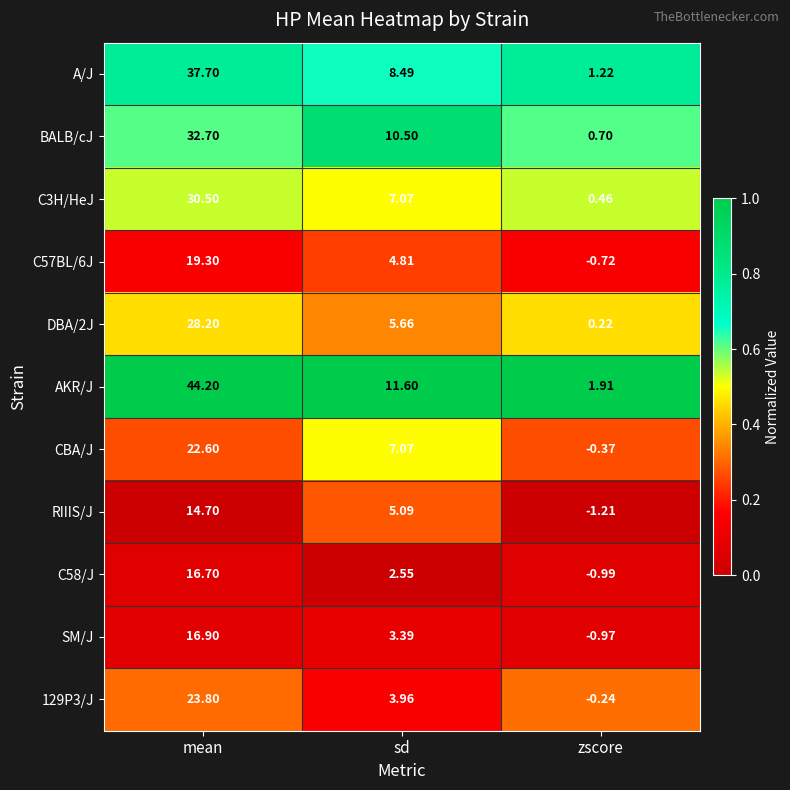

Rank the categories by SM/J value from highest to lowest.

mean, sd, zscore